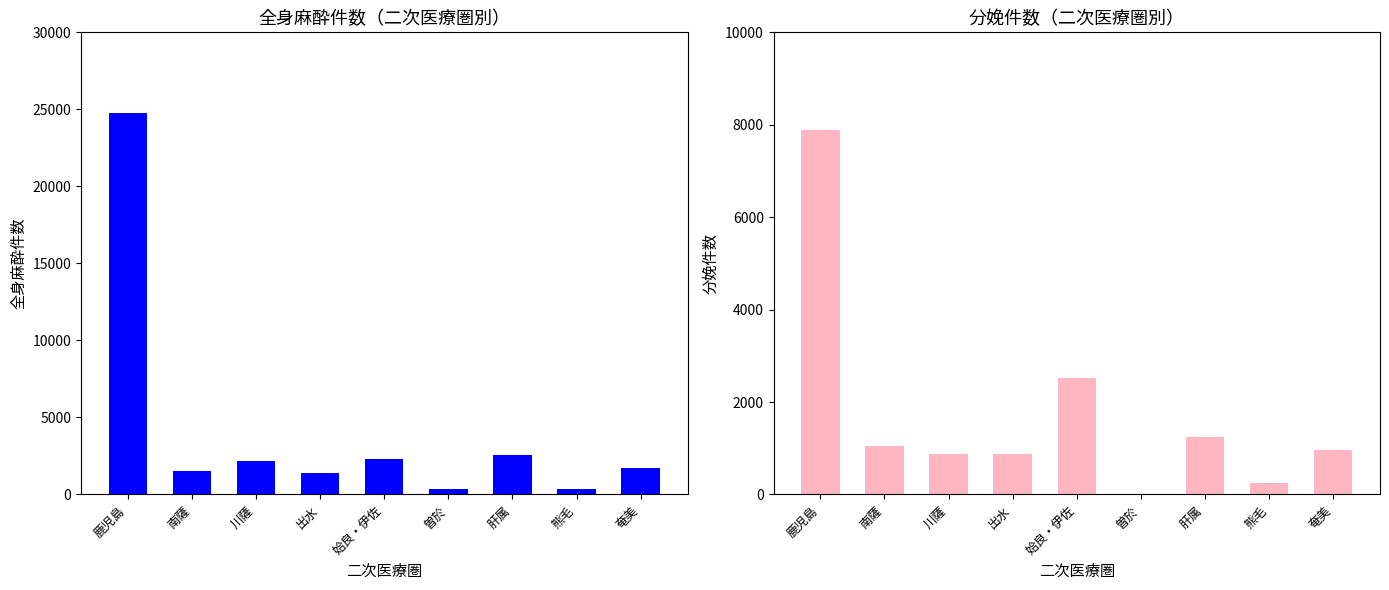

What is the label of the 8th bar from the right?

南薩